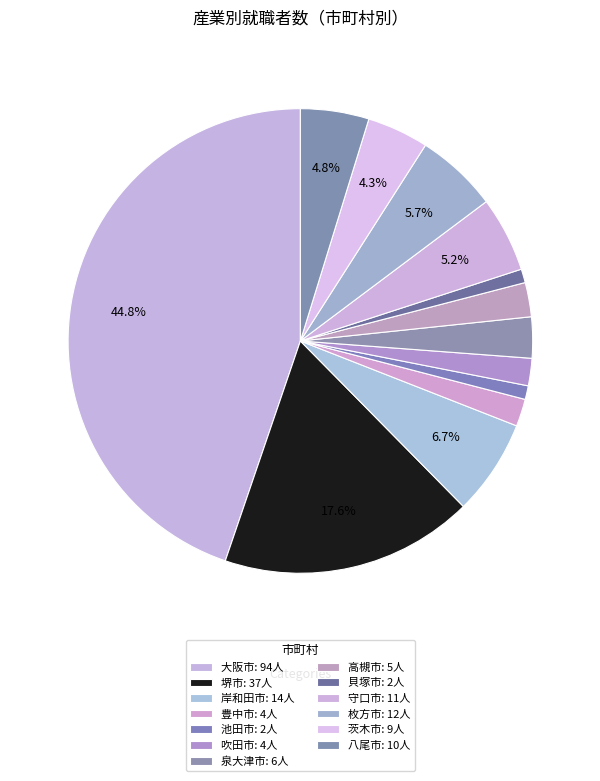

Count the number of slices in the pie.

13